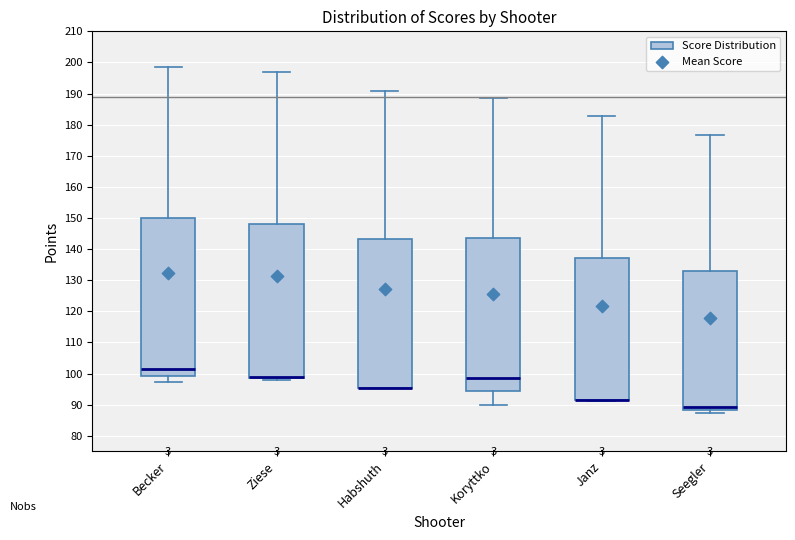

Reading left to right, read every box against the y-axis: the position of its median line, the range the box covers, and the ends of its whiskers. The values are not printed on the chart, so give them approximately, as read against the axis.

Becker: median 101, box 99 to 150, whiskers 97 to 199
Ziese: median 99 (drawn on the box's lower edge), box 99 to 148, whiskers 98 to 197
Habshuth: median 96 (drawn on the box's lower edge), box 95 to 143, whiskers 95 to 191
Koryttko: median 99, box 94 to 144, whiskers 90 to 189
Janz: median 91 (drawn on the box's lower edge), box 91 to 137, whiskers 91 to 183
Seegler: median 89, box 88 to 133, whiskers 87 to 177